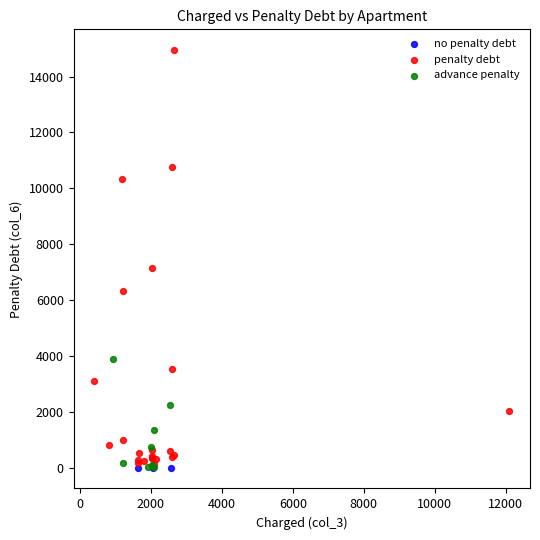

Which series reaches the maximum Y coordinate?

penalty debt